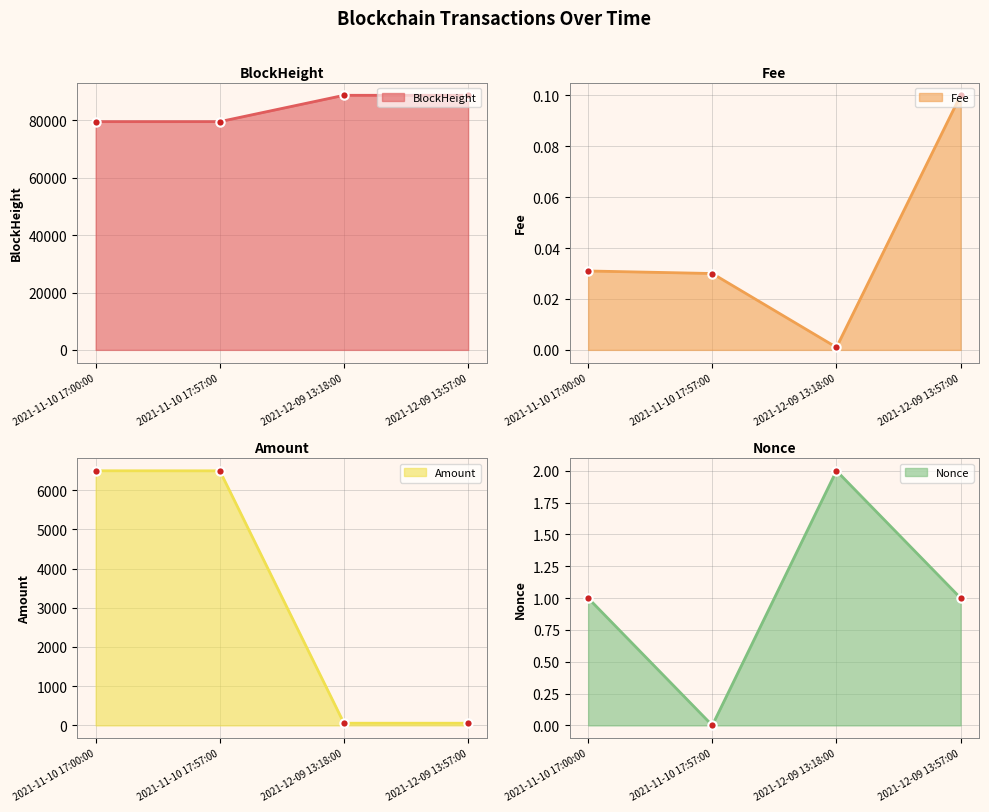

At how many categories does at least one series exceed 68996?

4